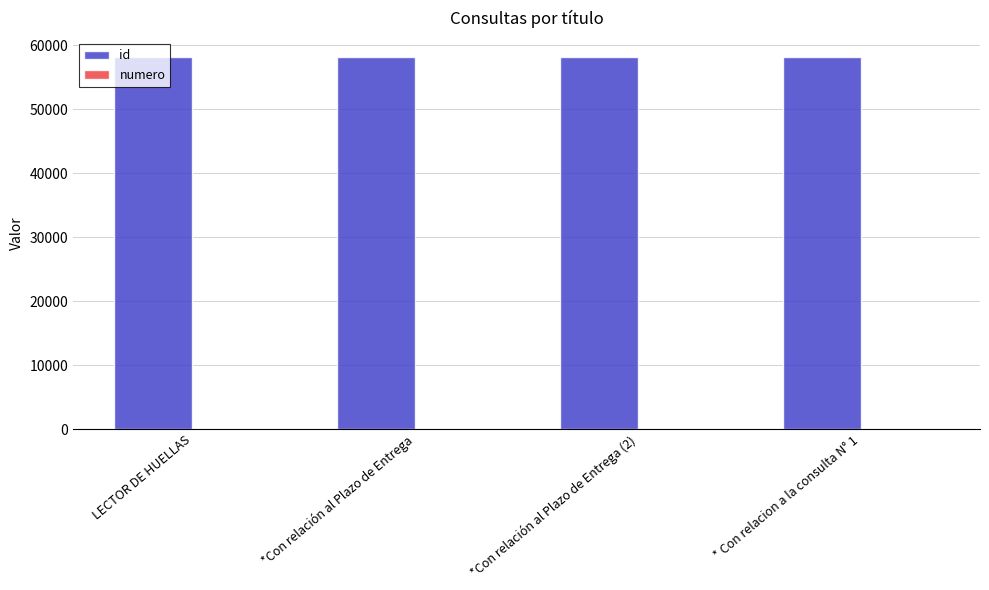

Which series has the widest spread of values?

id